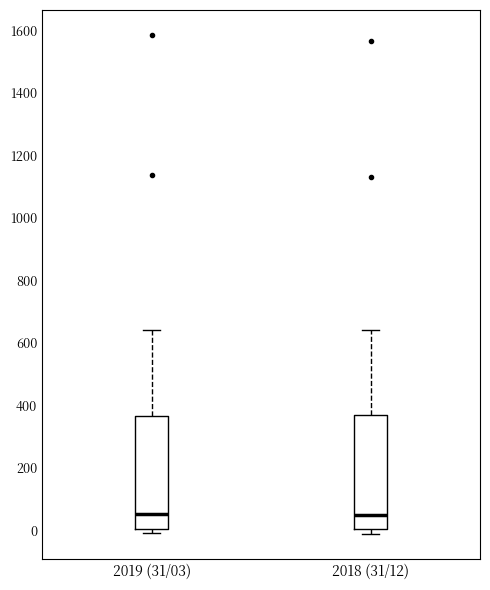

Reading left to right, transcribe this box plot: for each box, give where its median line is, the range the box spans, and where its two whiskers end, as read against the y-axis. The values are not printed on the chart, so give them approximately, as read against the axis.

2019 (31/03): median 60, box 0 to 360, whiskers 0 (just below the box's lower edge) to 640
2018 (31/12): median 60, box 0 to 360, whiskers -20 to 640